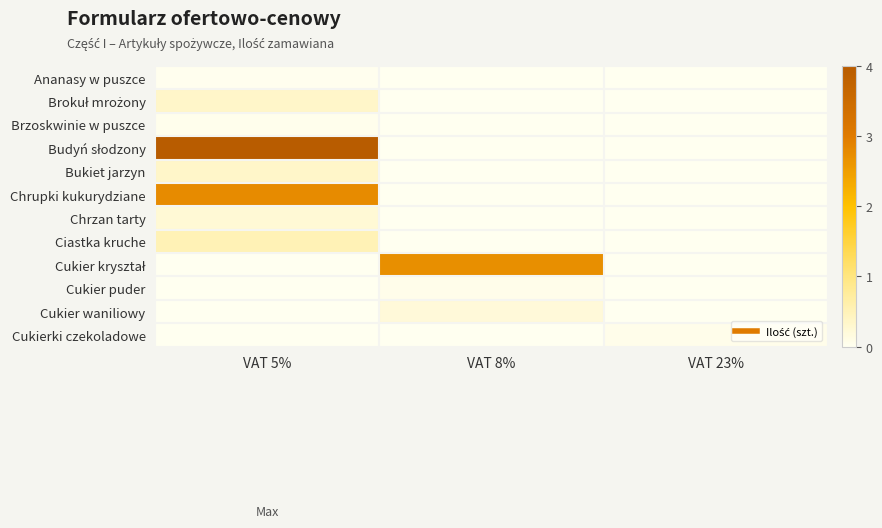

What is the greatest value displayed?

4.0